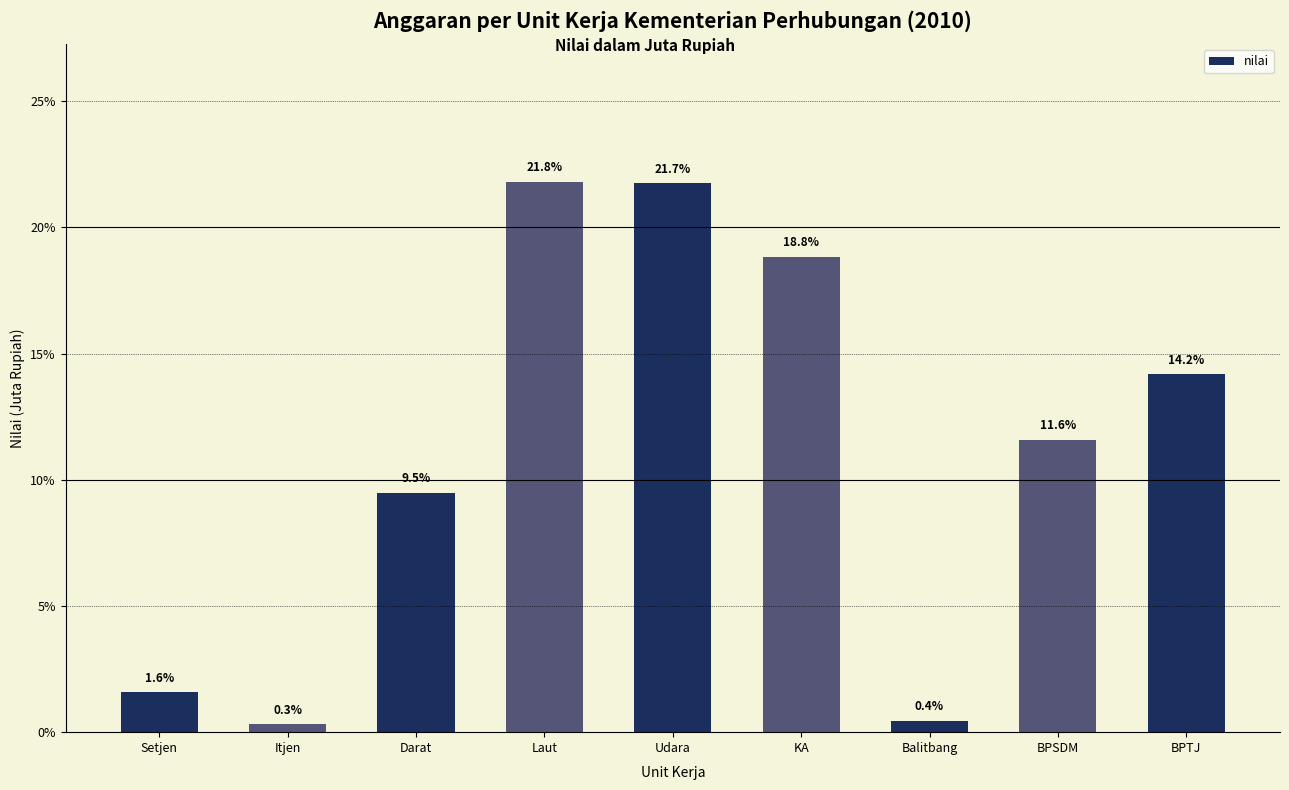

List the labels in order of value, smallest first.

Itjen, Balitbang, Setjen, Darat, BPSDM, BPTJ, KA, Udara, Laut